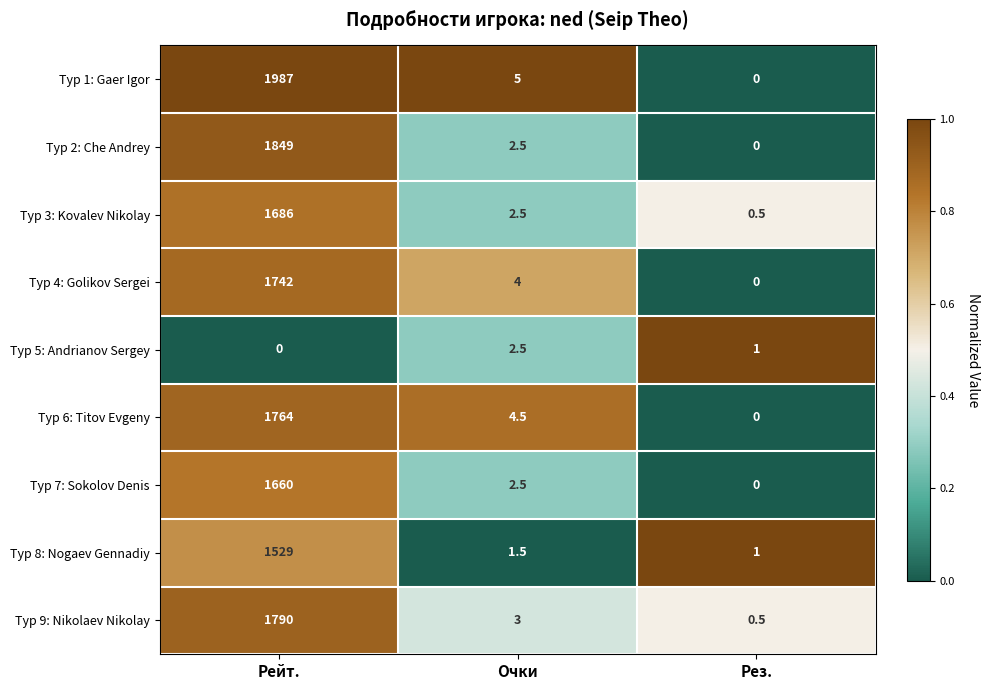

Count the number of data series in this chart.

9